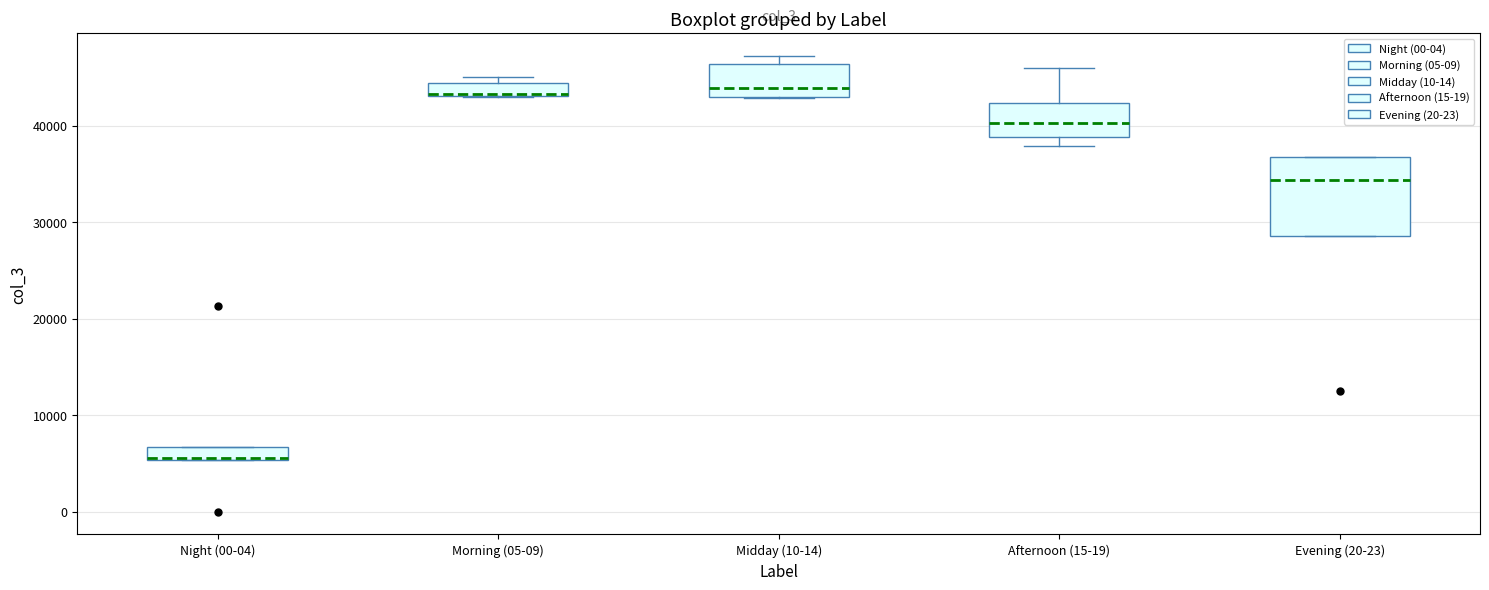

Comparing the boxes themselves (not the whiskers), which one is the tallest?

Evening (20-23)